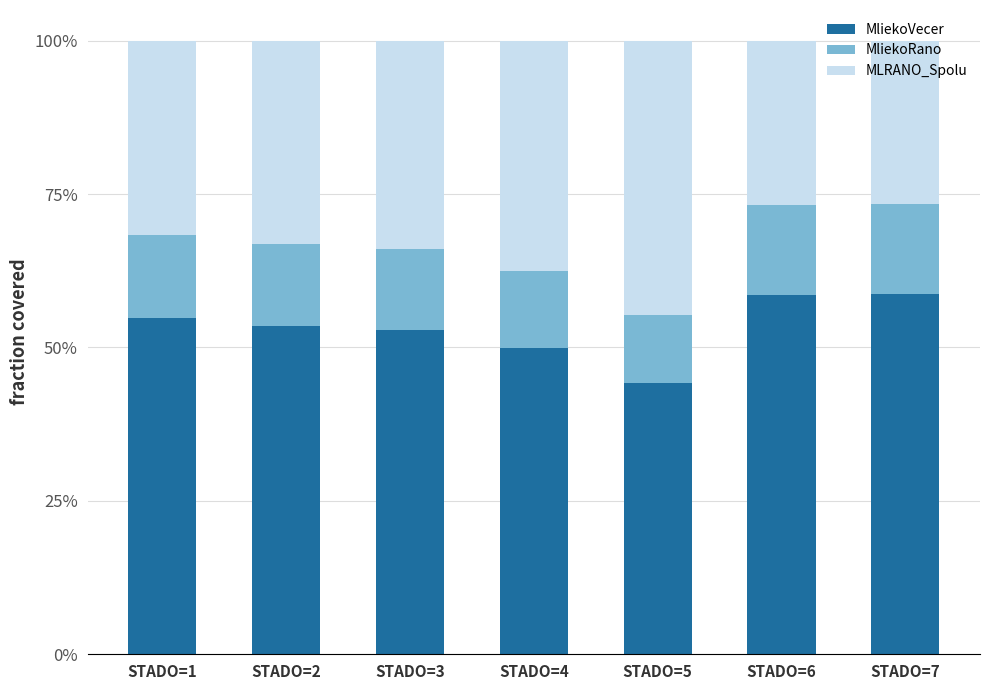

What are all the series names shown in the legend?

MliekoVecer, MliekoRano, MLRANO_Spolu